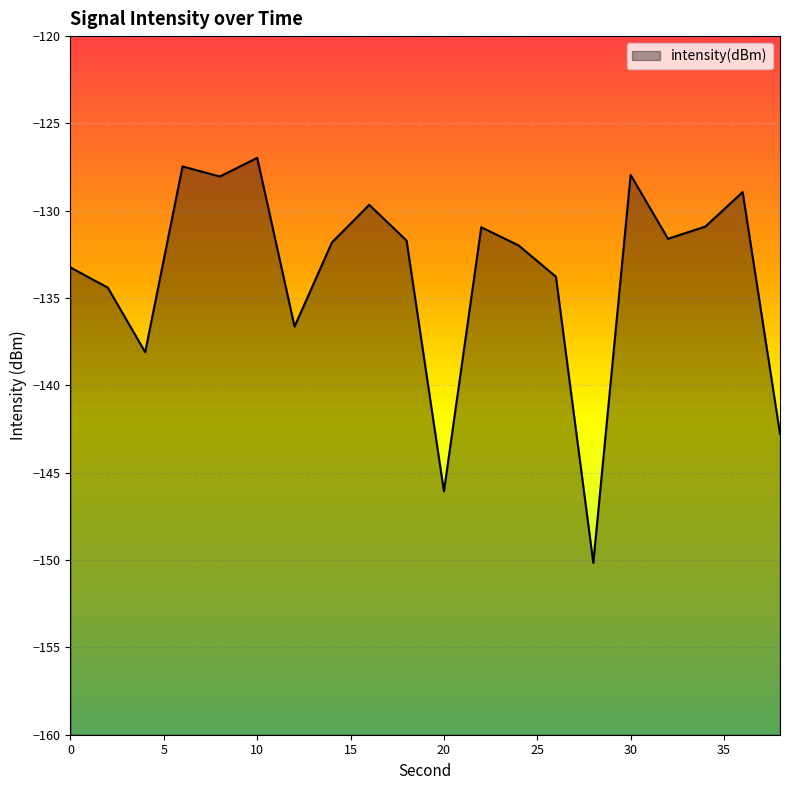

Rank the categories by value from highest to lowest.

10, 6, 30, 8, 36, 16, 34, 22, 32, 18, 14, 24, 0, 26, 2, 12, 4, 38, 20, 28